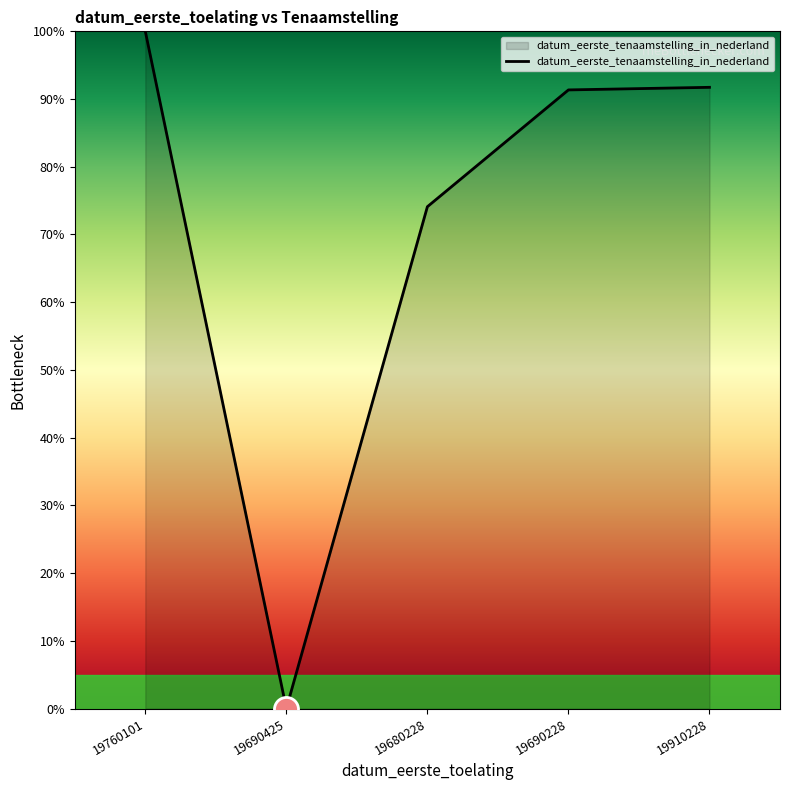

Between 19690425 and 19690228, which is larger?

19690228